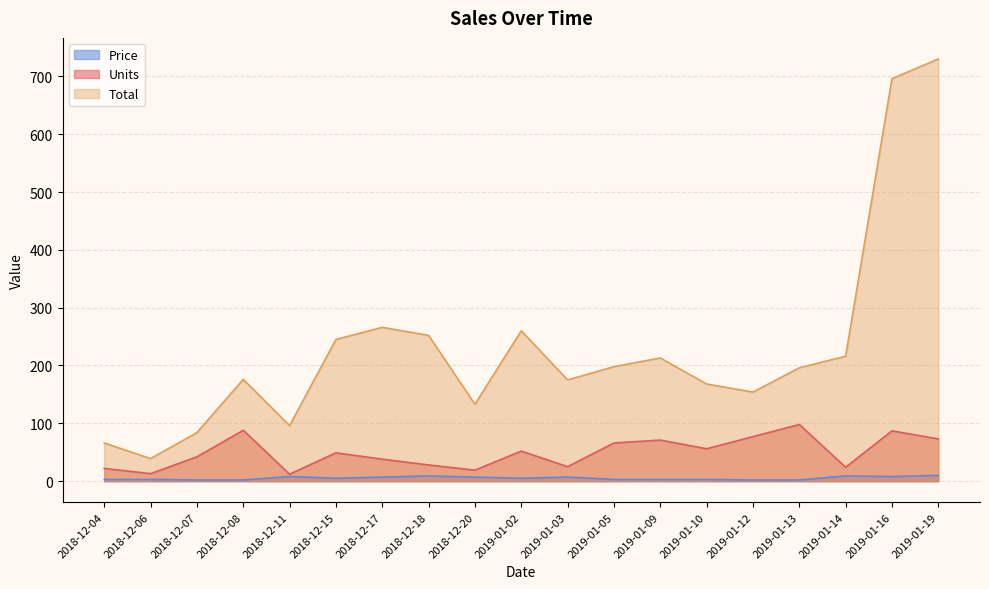

List the series in order of their peak value, lowest first.

Price, Units, Total